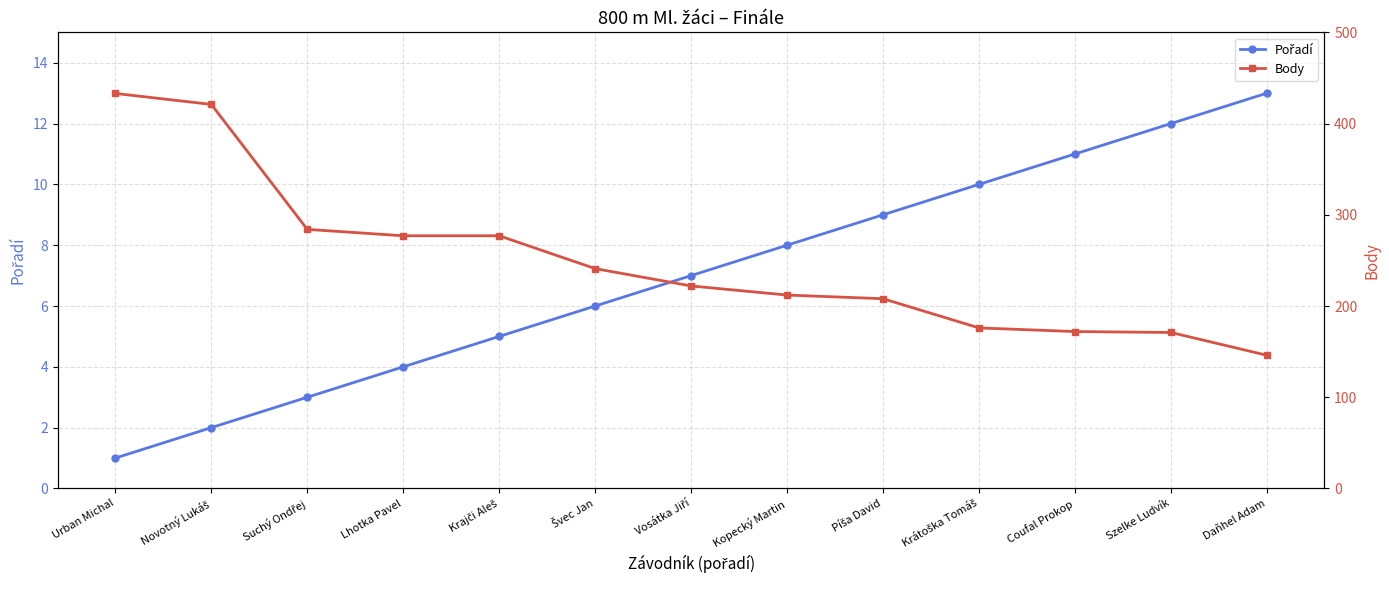

Reading right to left, what are all the values shown in this chart?

Pořadí: 13	12	11	10	9	8	7	6	5	4	3	2	1
Body: 146	171	172	176	208	212	222	241	277	277	284	421	433